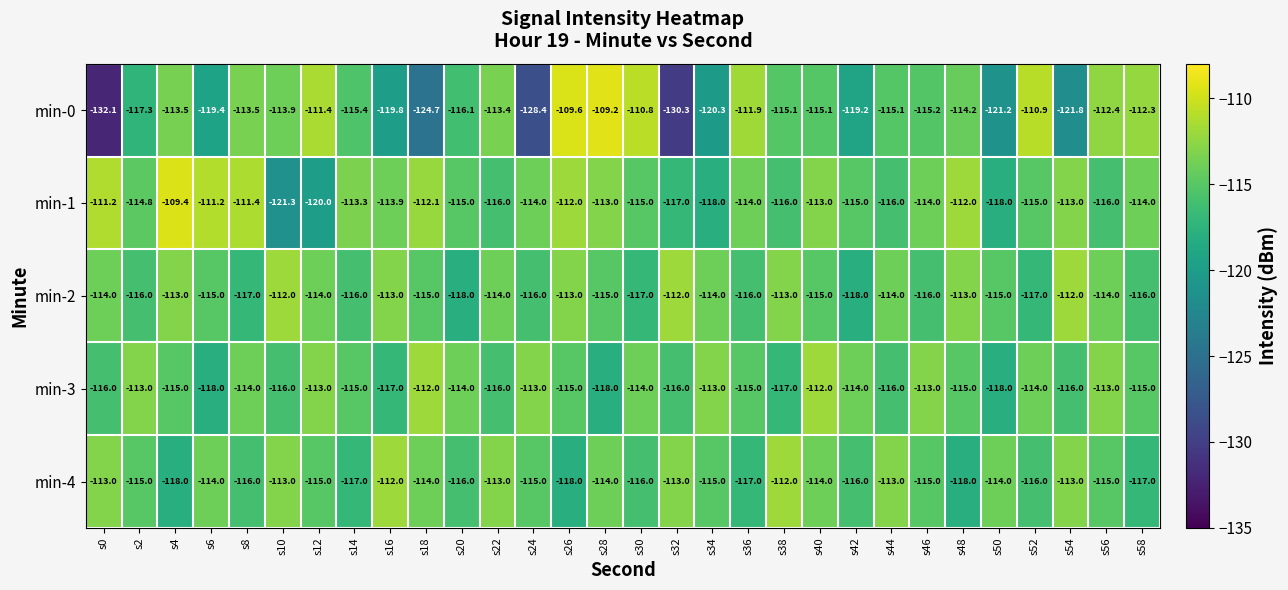

At how many categories does at least one series exceed -129?

30